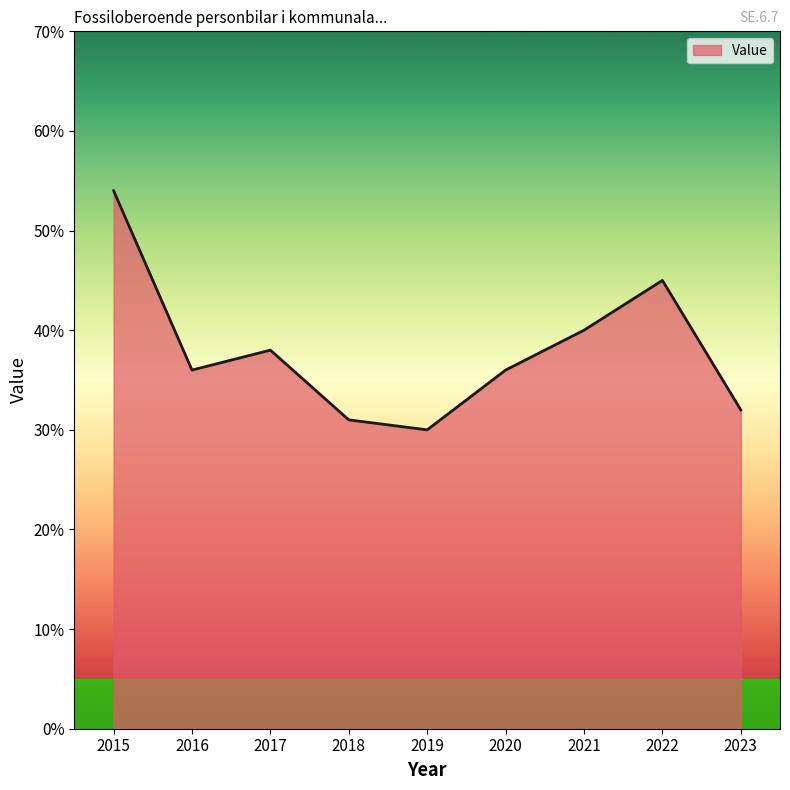

What is the difference between the maximum and minimum values?

24